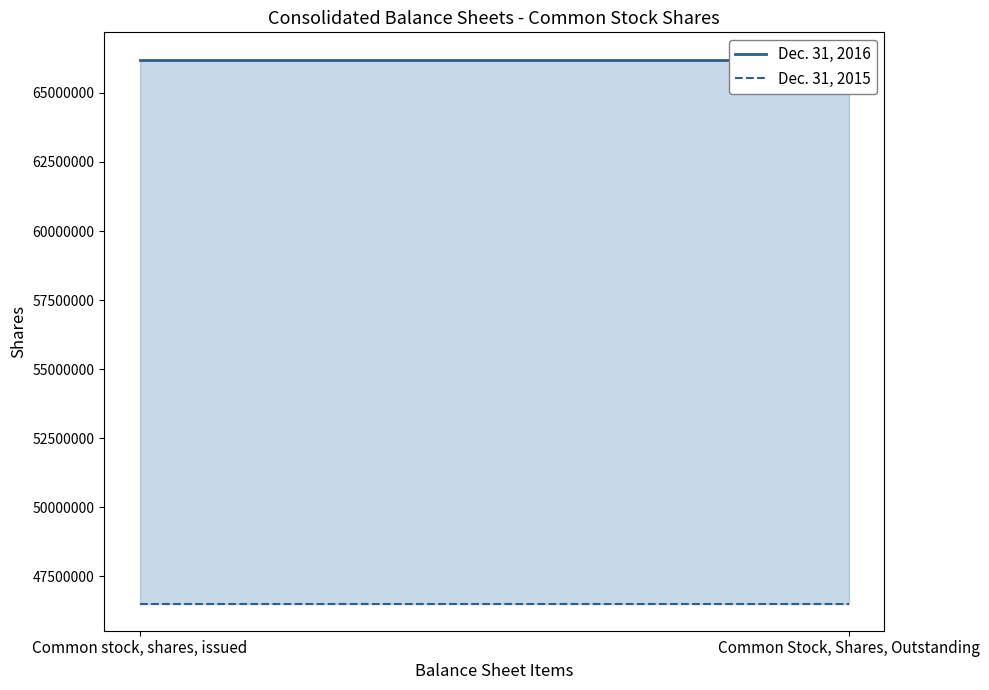

Which series has the widest spread of values?

Dec. 31, 2016